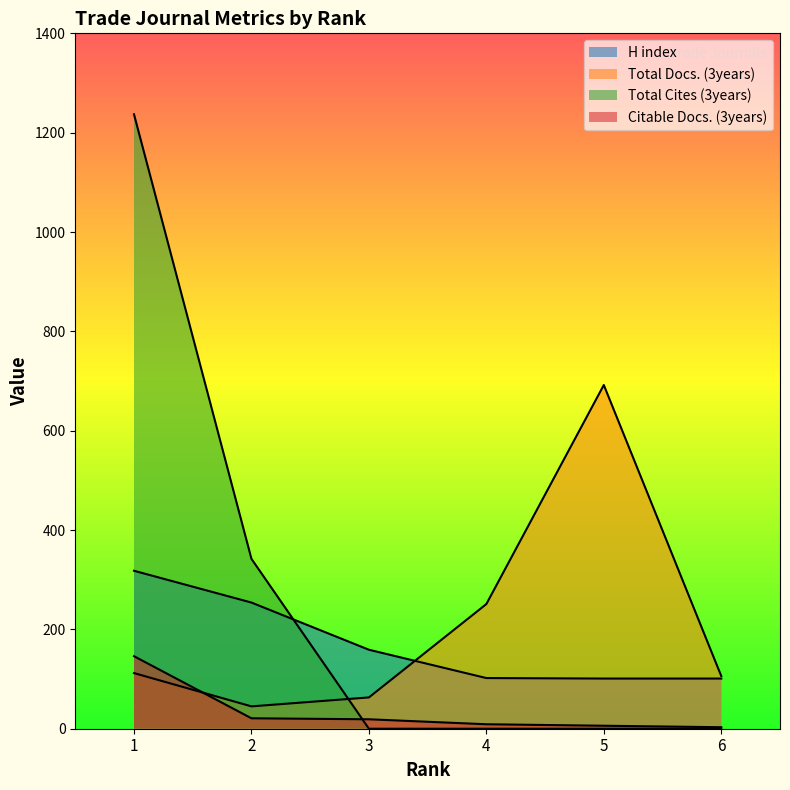

At which label does Citable Docs. (3years) reach its peak?

1